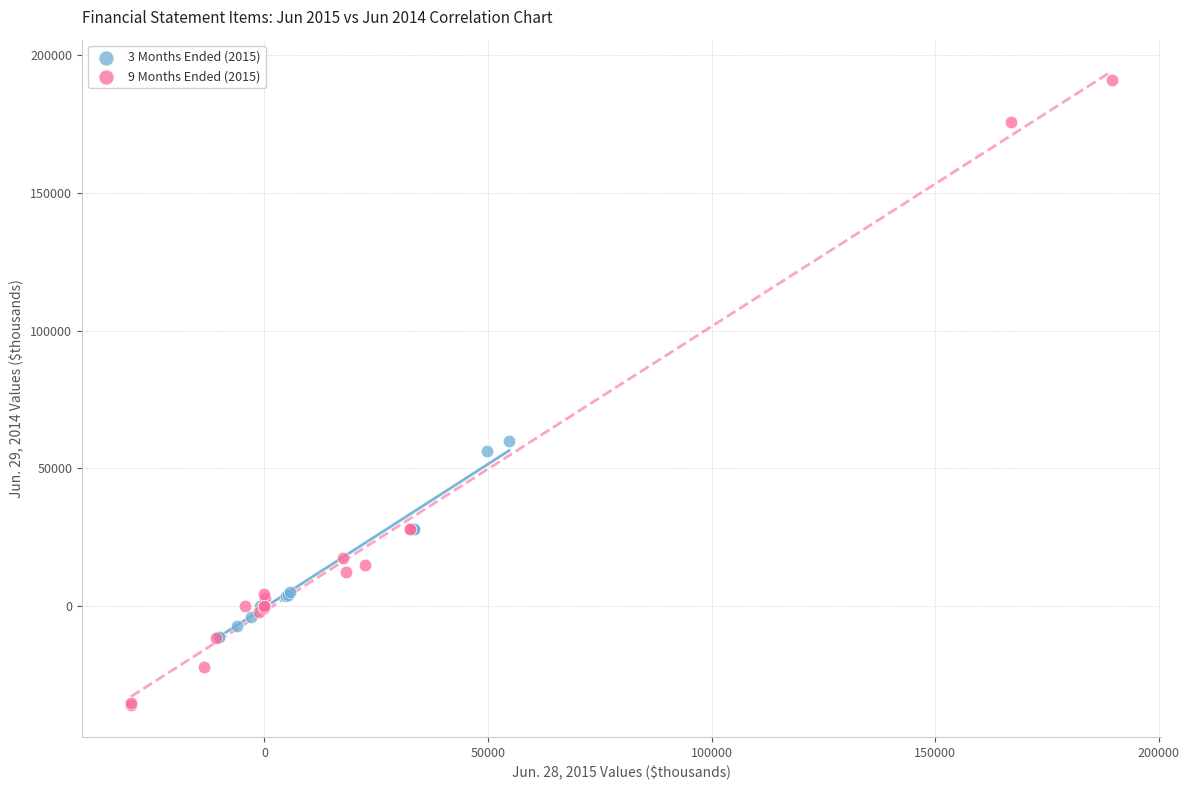

Which series reaches the maximum Y coordinate?

9 Months Ended (2015)